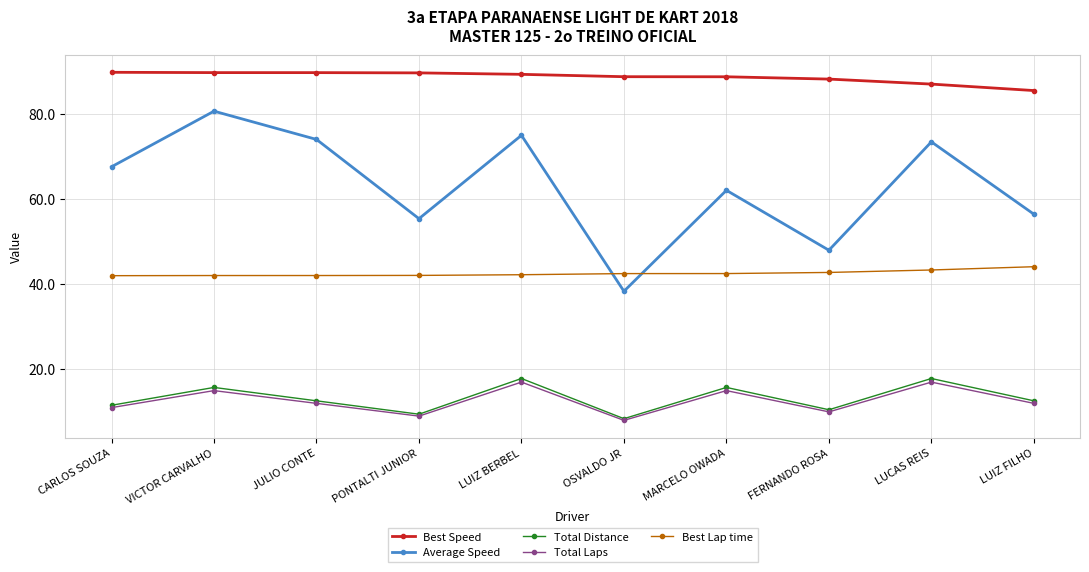

Does the chart display data point markers on the line(s)?

Yes